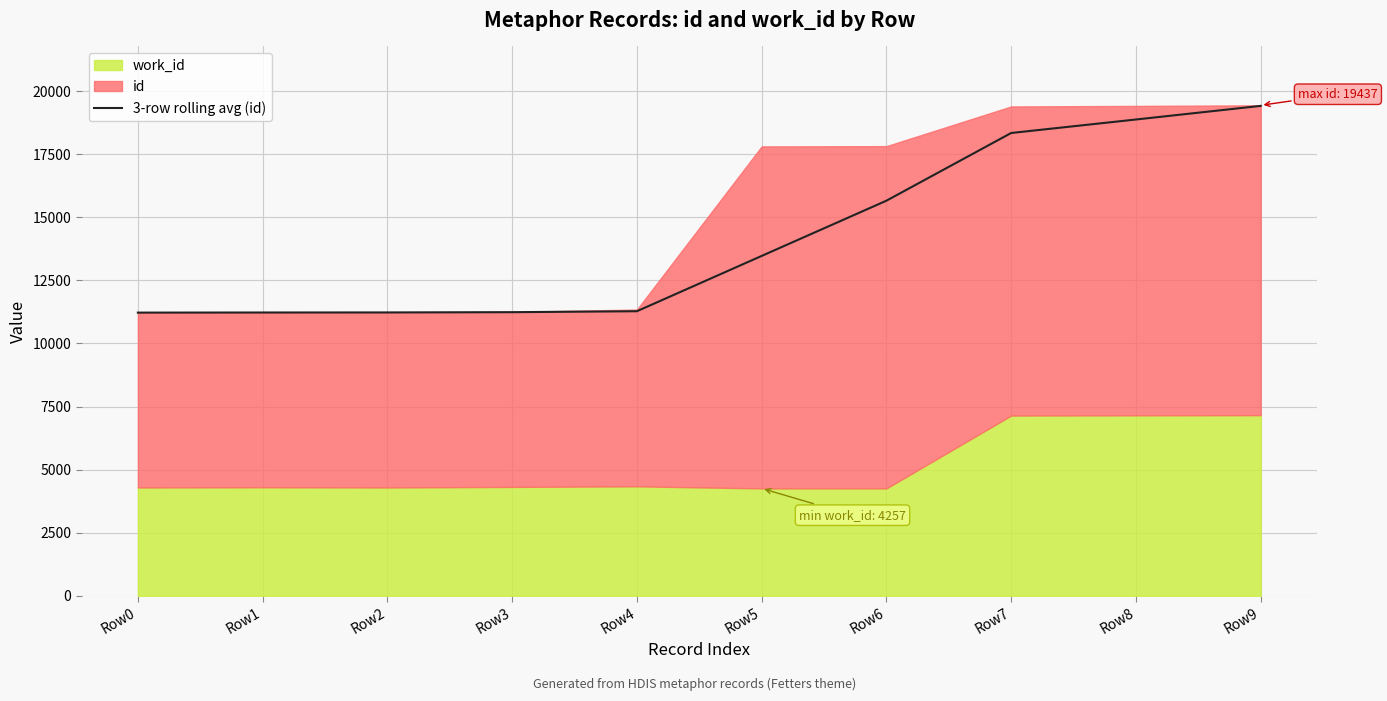

Does the chart have visible grid lines?

Yes